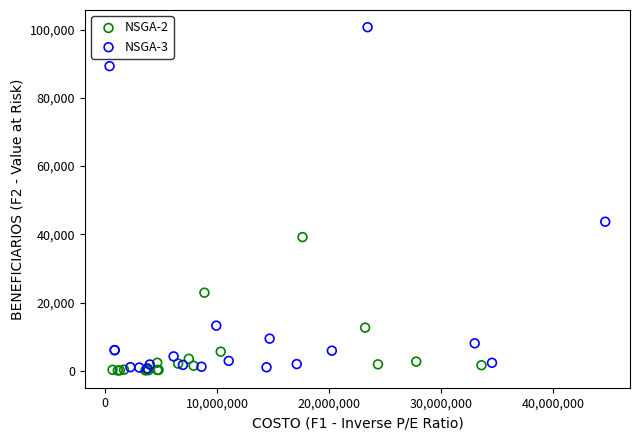

Which series has the widest spread of Y values?

NSGA-3